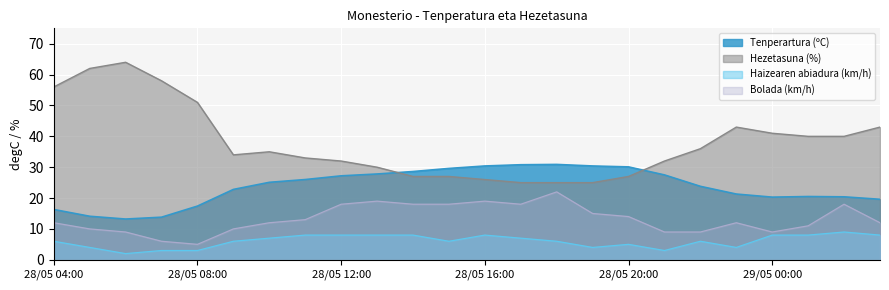

What is the difference between the highest and lowest values at 28/05 21:00?

29.0